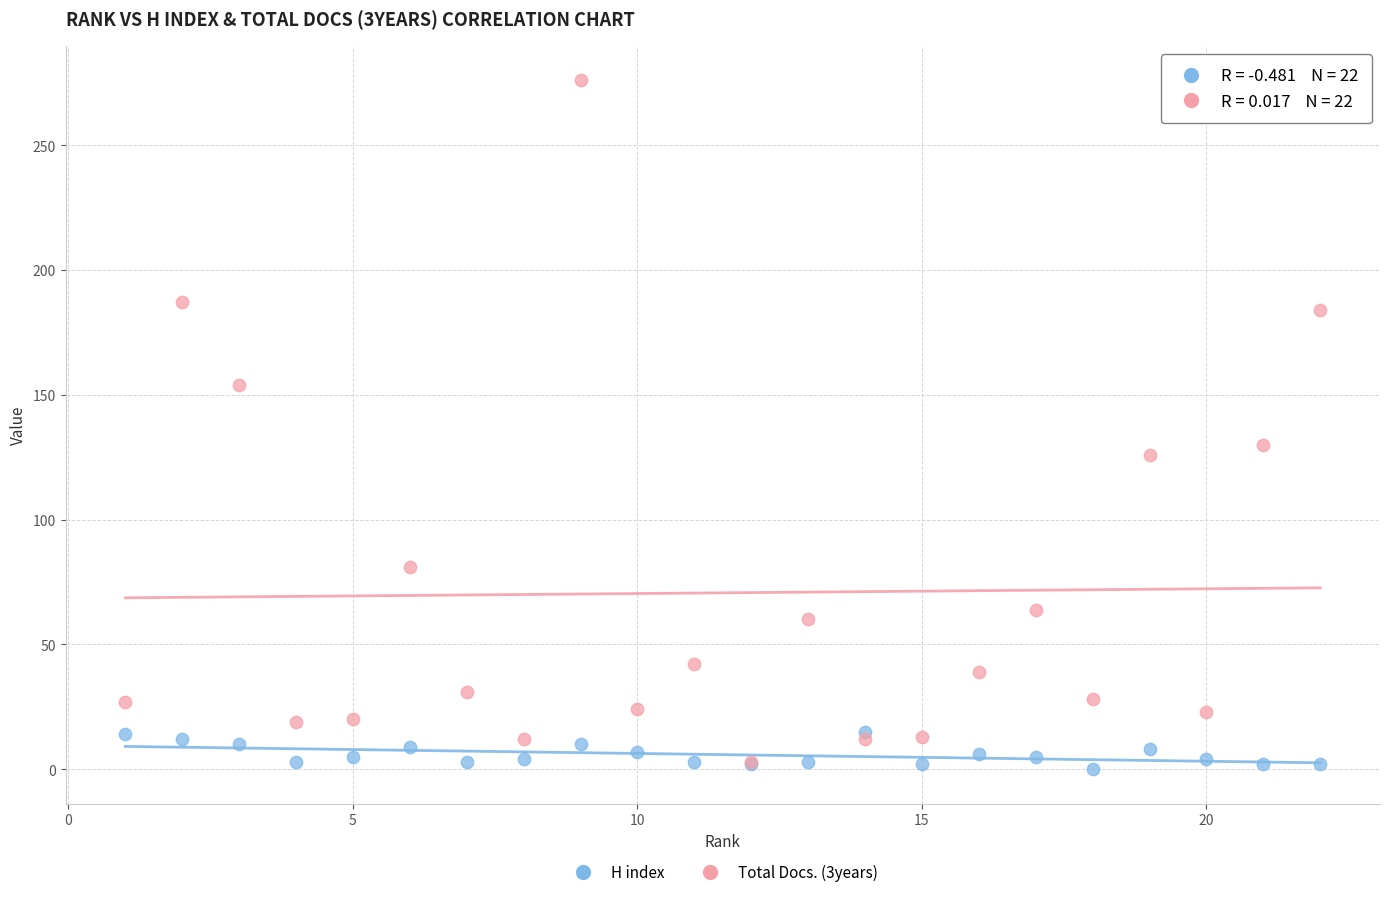

Across all series, what Y value is closest to 138?

130